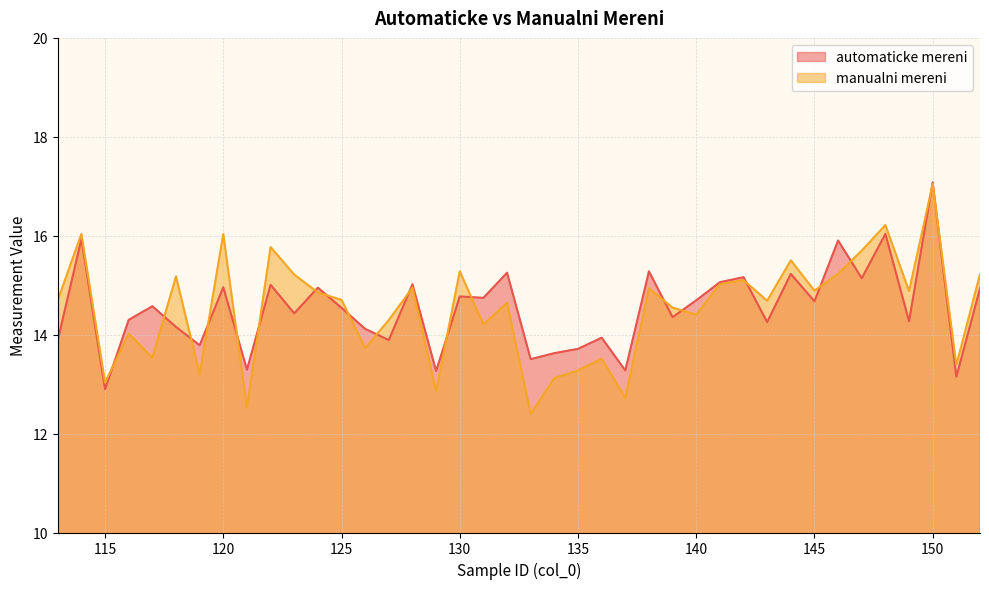

Rank the series by their maximum value, from highest to lowest.

automaticke mereni, manualni mereni